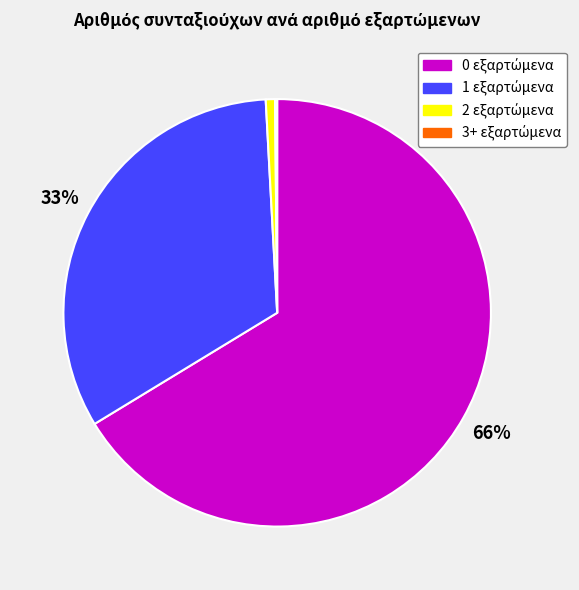

To the nearest percent, what is the difference between the largest and smallest slice percentages?

66%